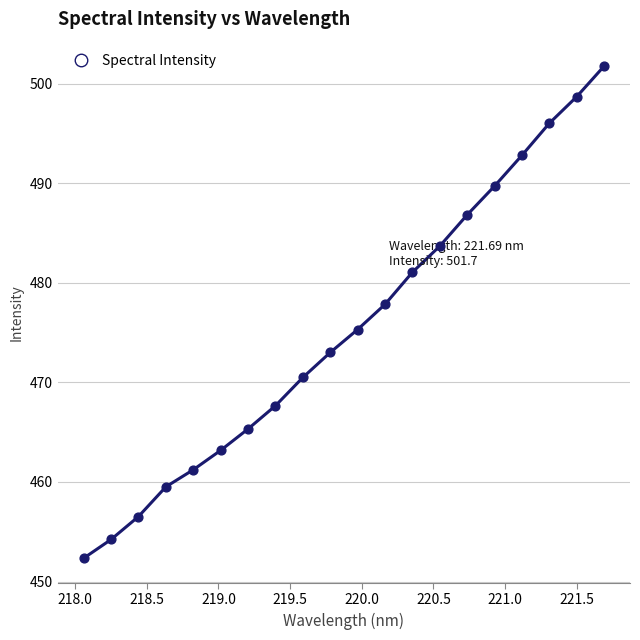

What is the greatest value displayed?

501.7